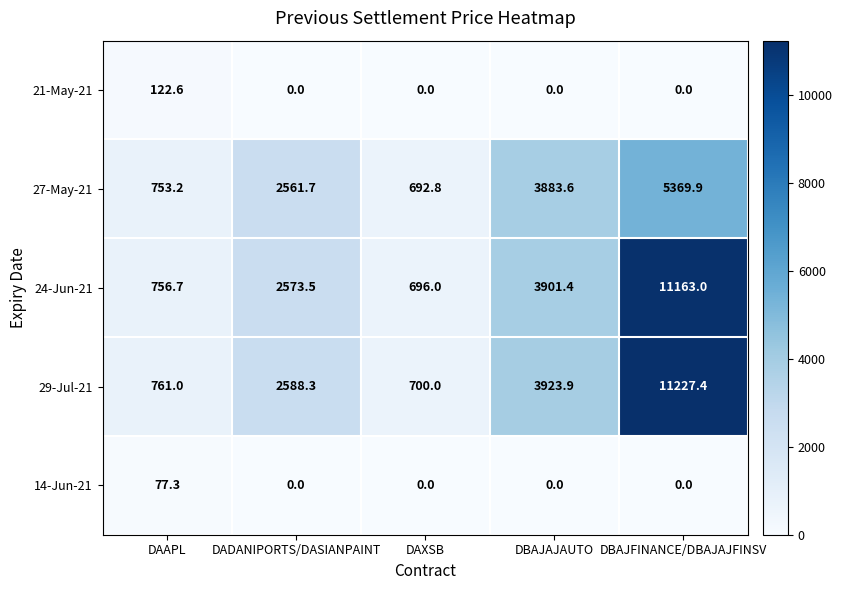

What is the average value of the 29-Jul-21 series?

3840.1